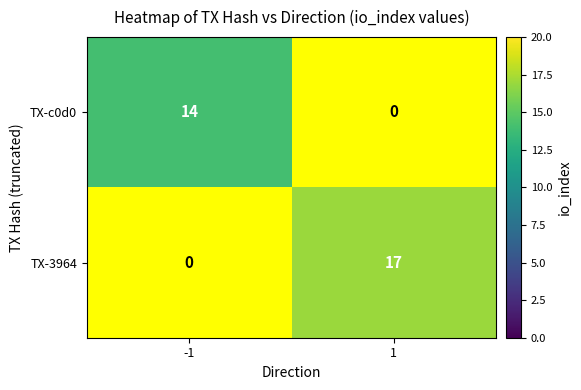

At how many categories does at least one series exceed 3?

2